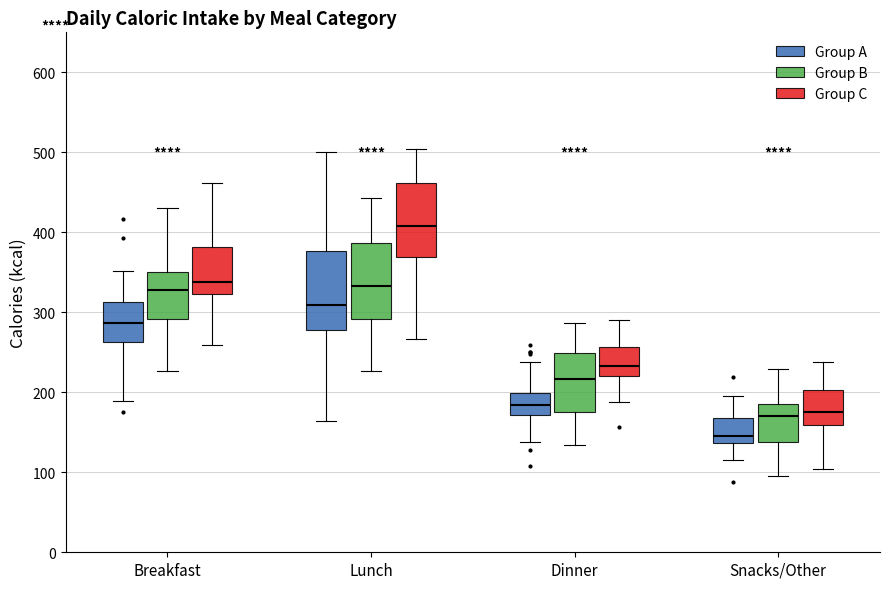

Which box has the lowest median line?

Snacks/Other (Group A)